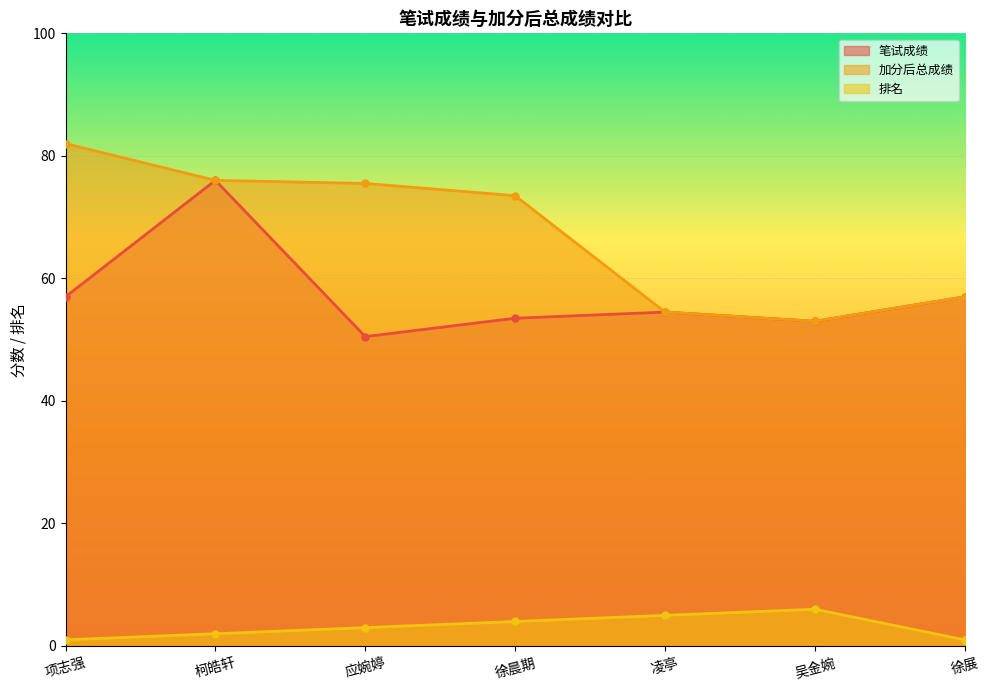

Is it true that 加分后总成绩 equals 90.6 at 凌亭?

False